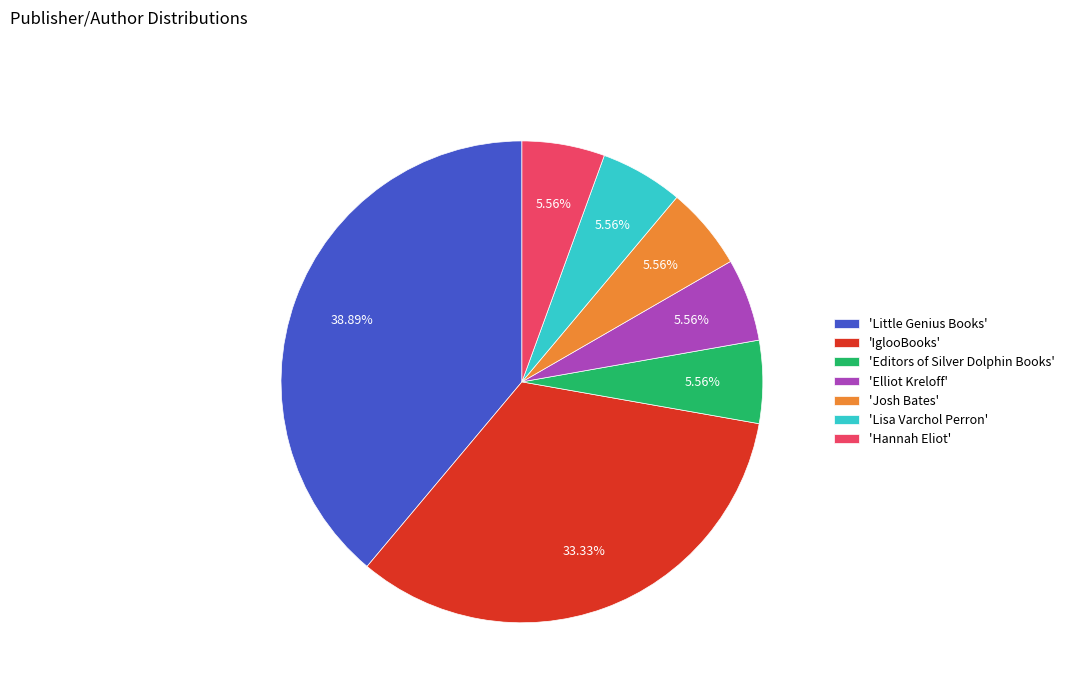

Count the number of slices in the pie.

7